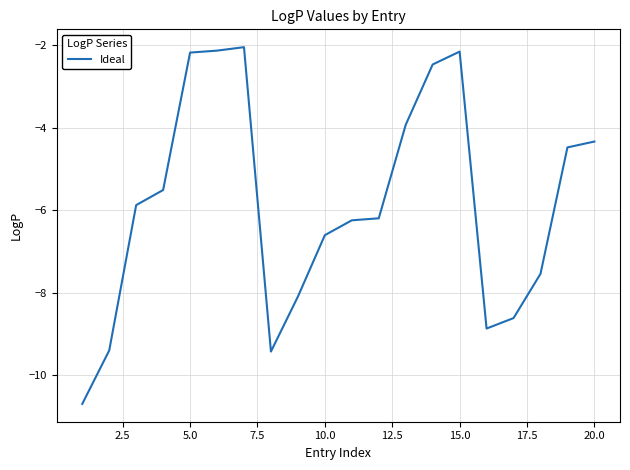

What is the difference between the maximum and minimum values?

8.7